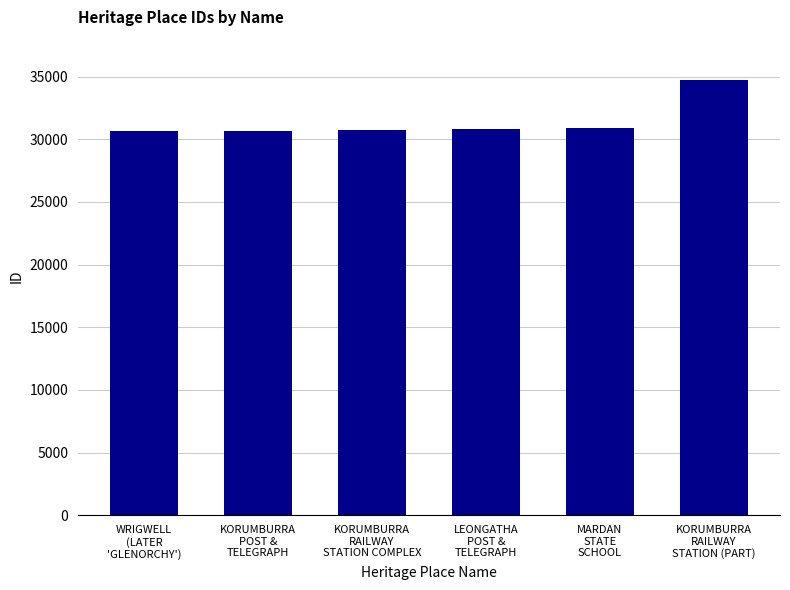

What is the difference between the maximum and minimum values?

4058